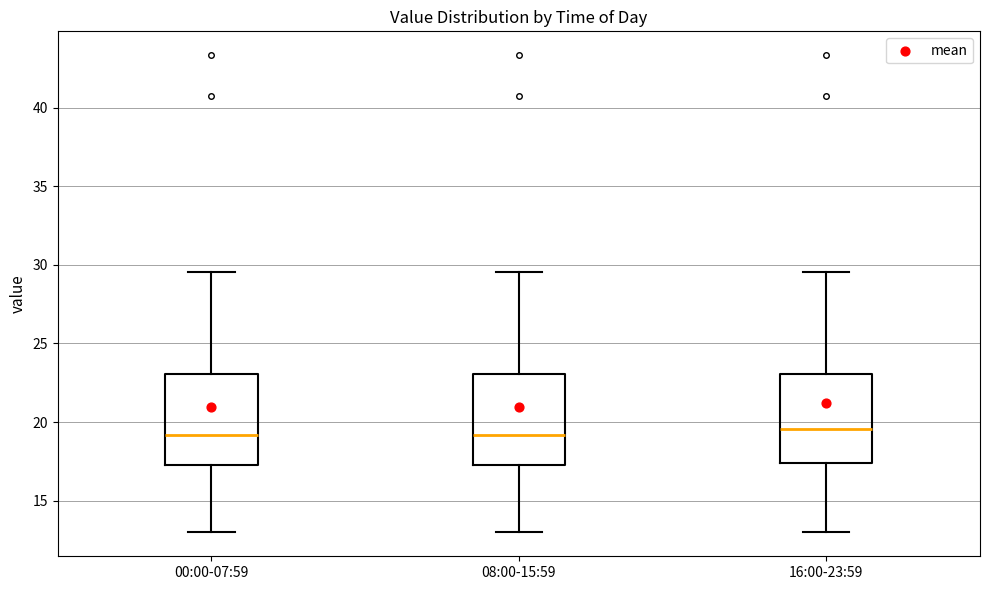

Reading left to right, read every box against the y-axis: the position of its median line, the range the box covers, and the ends of its whiskers. The values are not printed on the chart, so give them approximately, as read against the axis.

00:00-07:59: median 19.0, box 17.5 to 23.0, whiskers 13.0 to 29.5
08:00-15:59: median 19.0, box 17.5 to 23.0, whiskers 13.0 to 29.5
16:00-23:59: median 19.5, box 17.5 to 23.0, whiskers 13.0 to 29.5